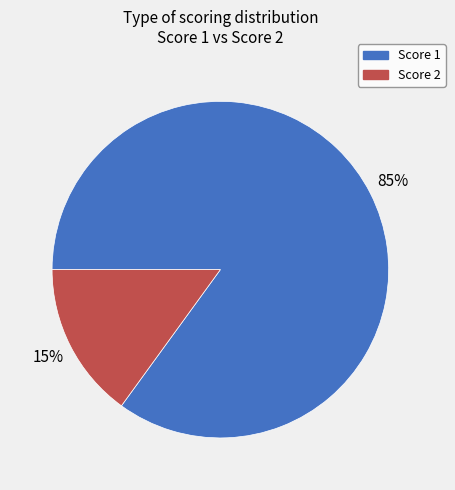

What percentage is the Score 1 slice, to the nearest percent?

85%